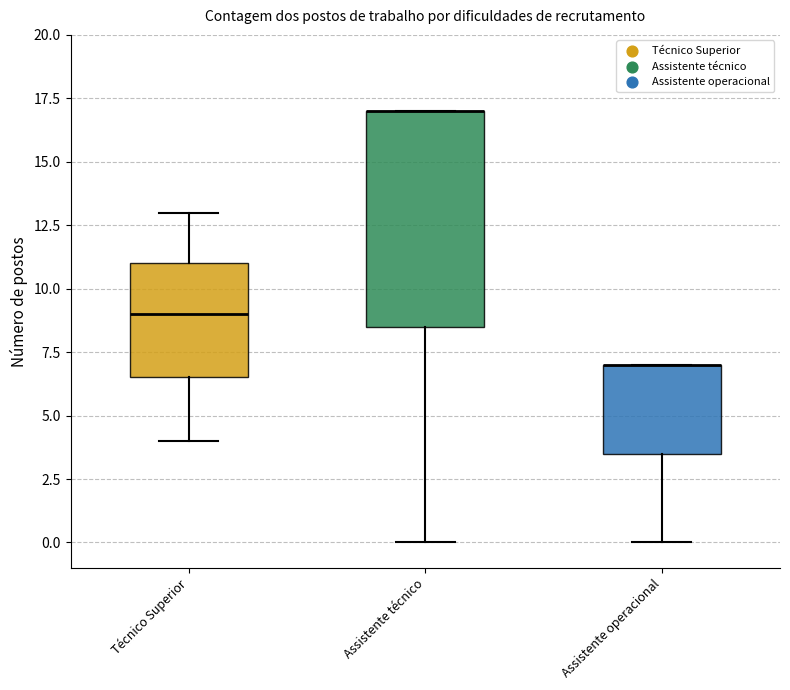

Comparing the boxes themselves (not the whiskers), which one is the tallest?

Assistente técnico